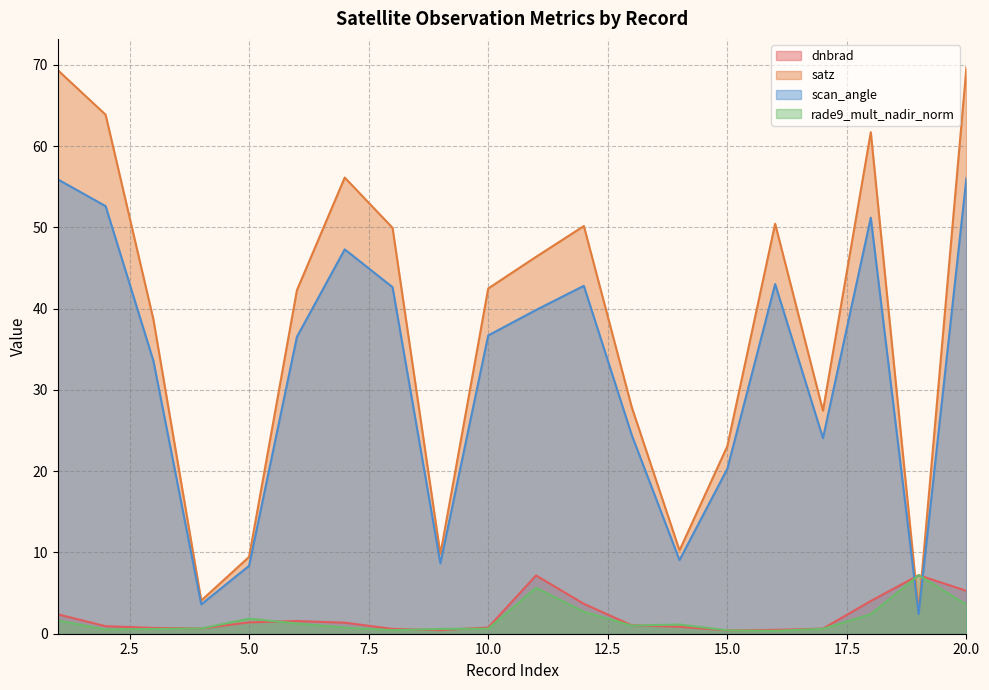

Where do dnbrad and rade9_mult_nadir_norm first cross each other?

5 and 6